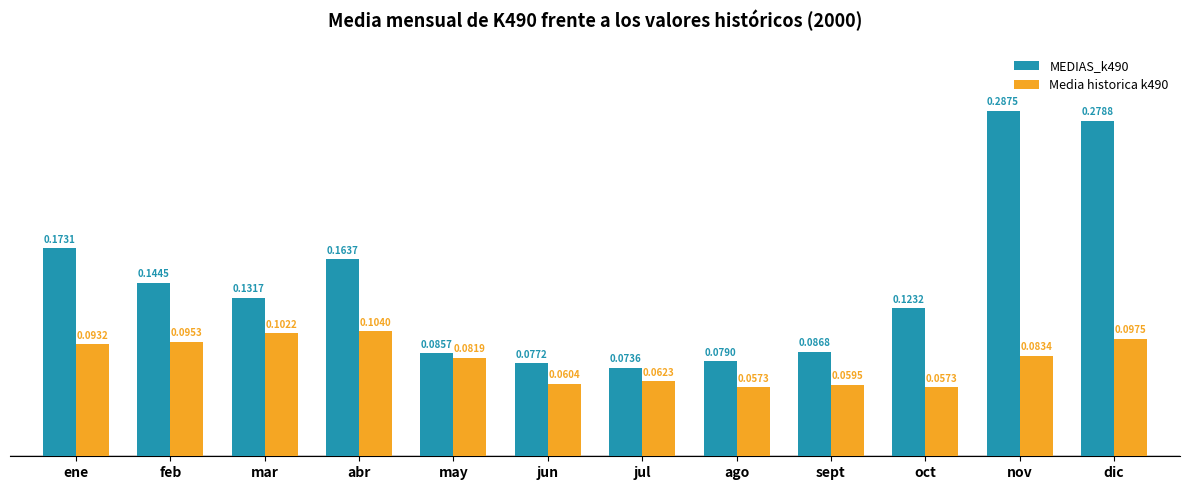

List the labels in order of MEDIAS_k490 value, largest first.

nov, dic, ene, abr, feb, mar, oct, sept, may, ago, jun, jul